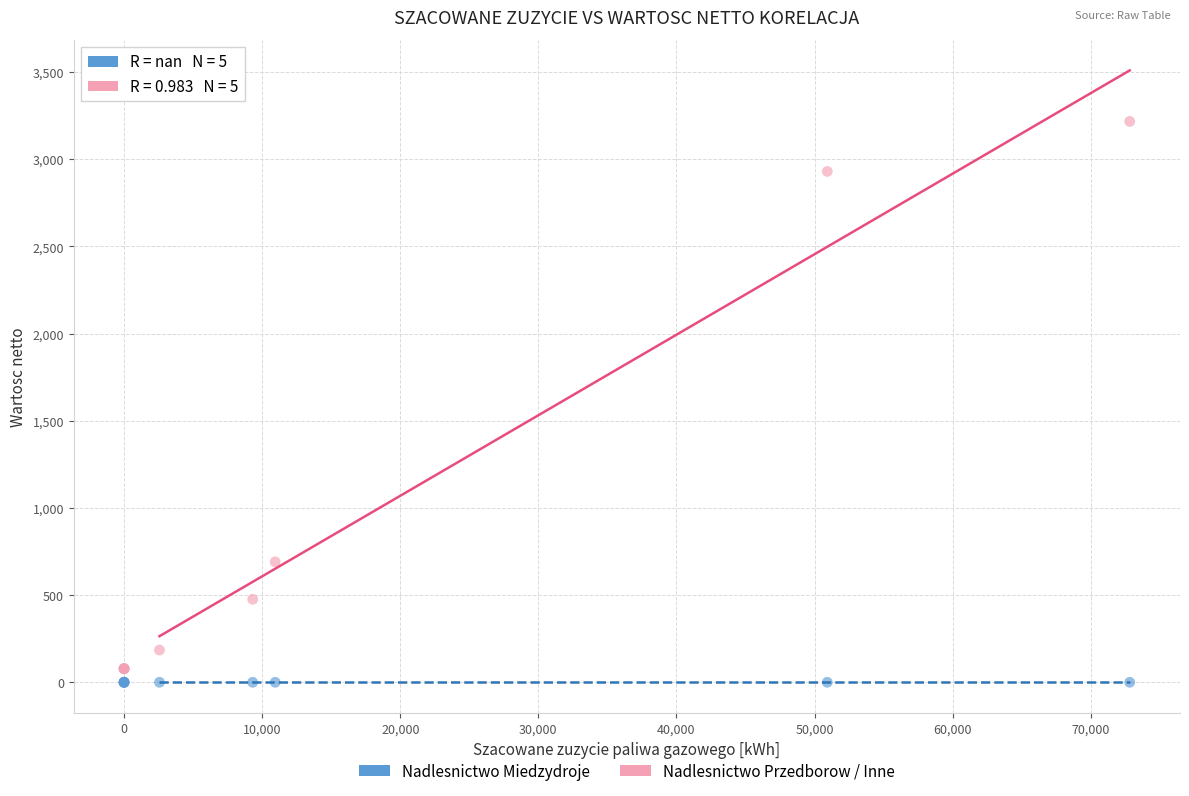

What are all the series names shown in the legend?

Nadlesnictwo Miedzydroje, Nadlesnictwo Przedborow / Inne